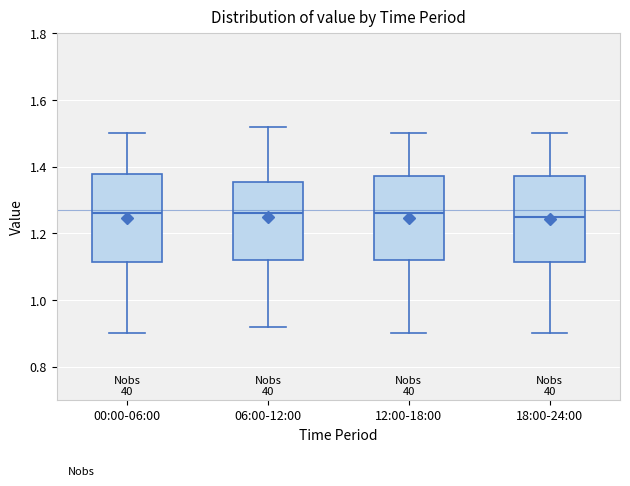

Reading left to right, transcribe this box plot: for each box, give where its median line is, the range the box spans, and where its two whiskers end, as read against the y-axis. The values are not printed on the chart, so give them approximately, as read against the axis.

00:00-06:00: median 1.26, box 1.12 to 1.38, whiskers 0.90 to 1.50
06:00-12:00: median 1.26, box 1.12 to 1.36, whiskers 0.92 to 1.52
12:00-18:00: median 1.26, box 1.12 to 1.38, whiskers 0.90 to 1.50
18:00-24:00: median 1.26, box 1.12 to 1.38, whiskers 0.90 to 1.50